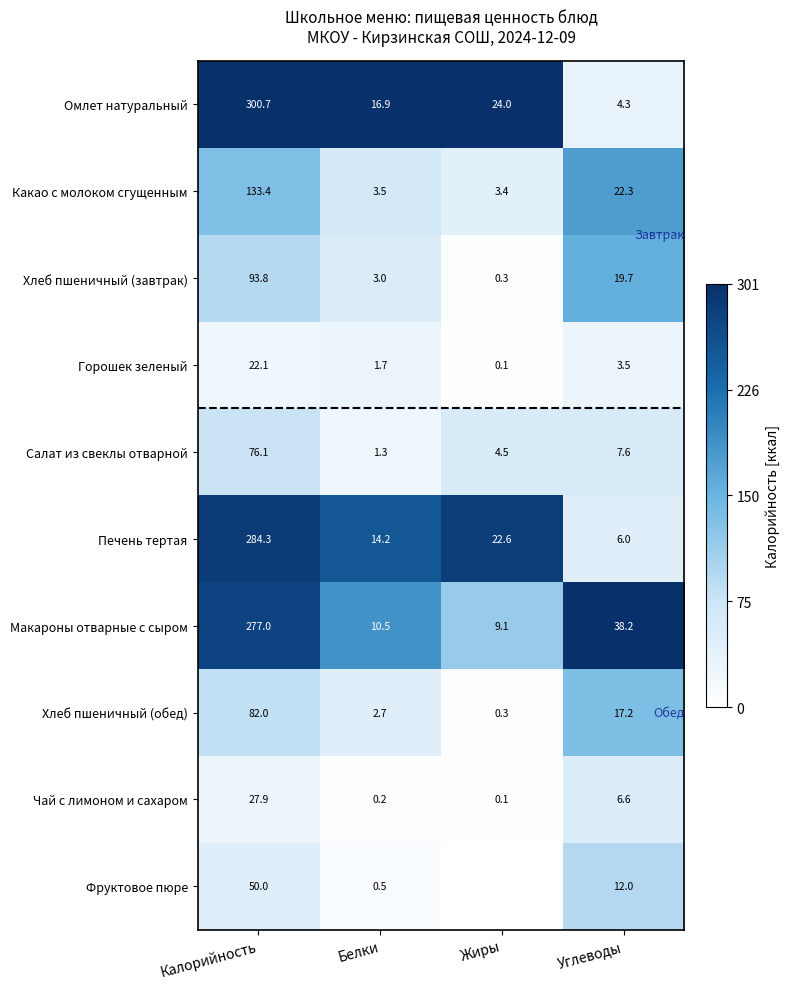

What is the difference between the second highest and minimum values in the Омлет натуральный series?

19.7